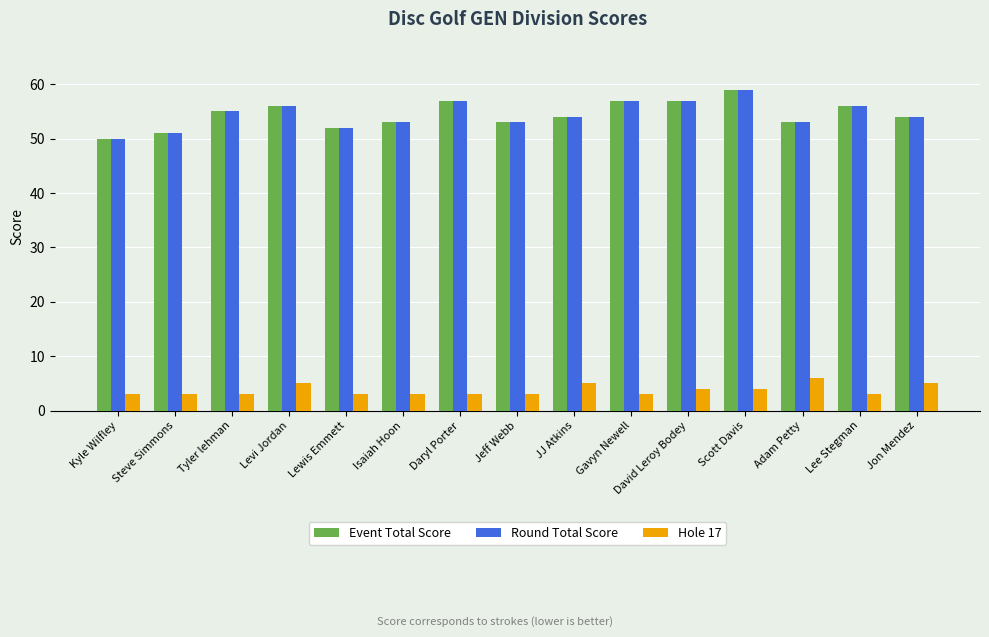

What is the sum of the Round Total Score values at Scott Davis and Lewis Emmett?

111